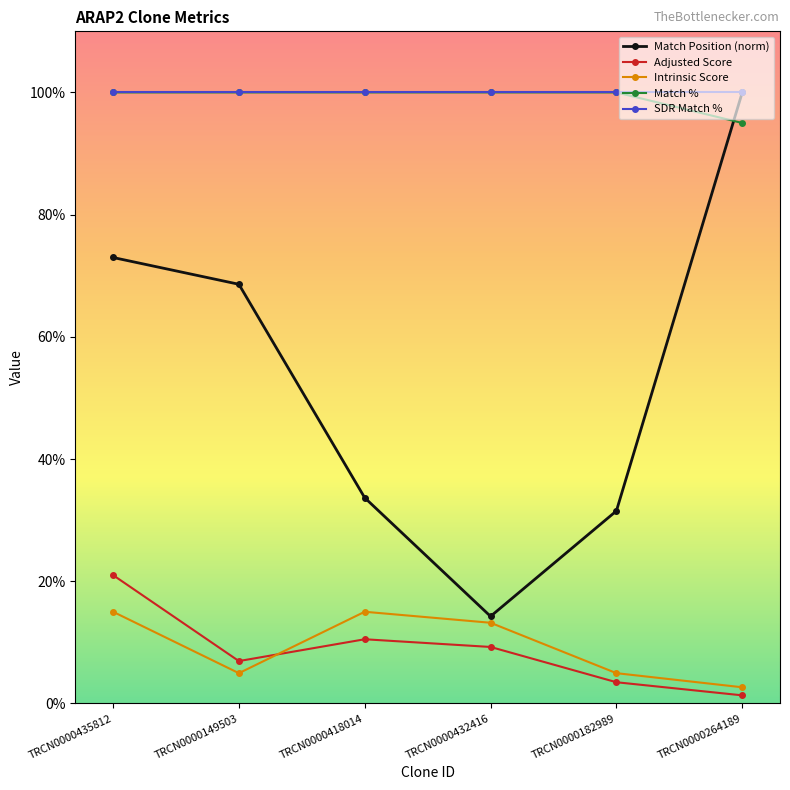

At which label does Adjusted Score first exceed 9?

TRCN0000435812